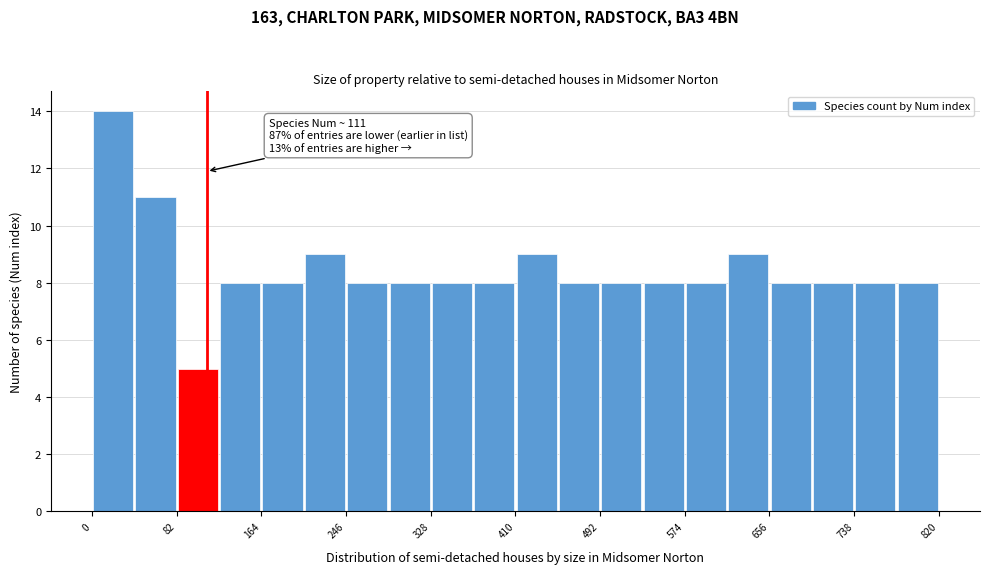

Which range on the x-axis has the tallest bar?

0 to 41